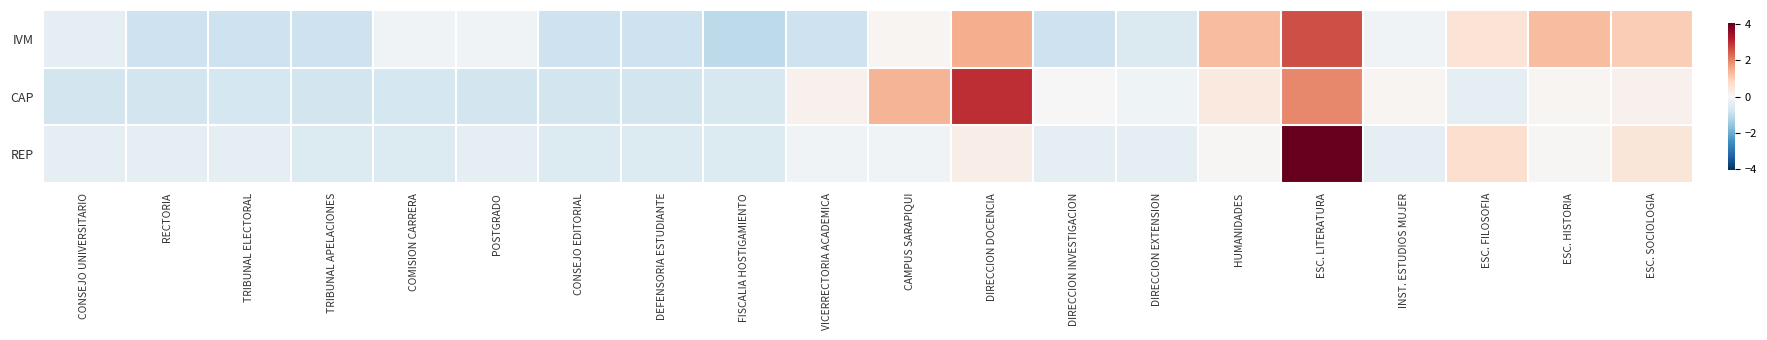

Which label corresponds to the smallest value in the chart?

FISCALIA HOSTIGAMIENTO